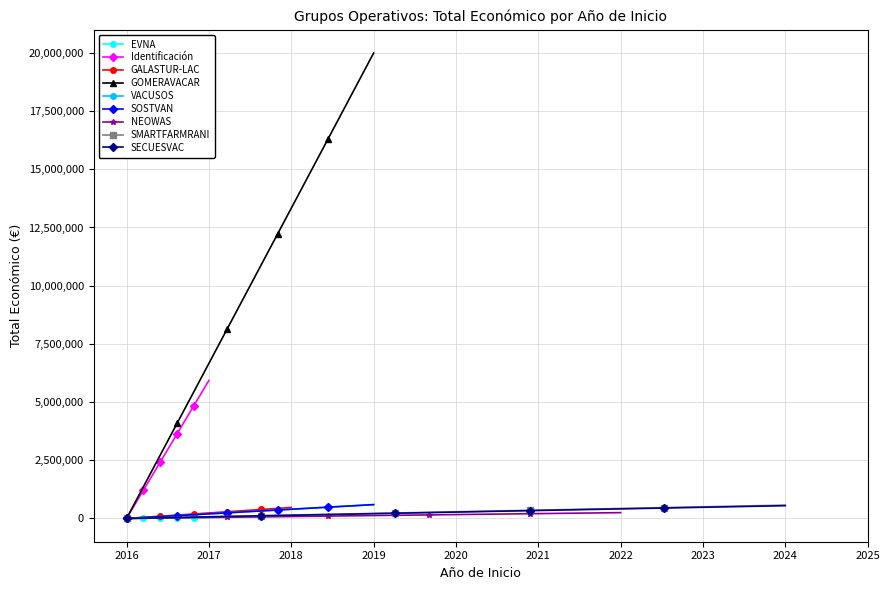

What is the maximum value for GOMERAVACAR?

19991896.0